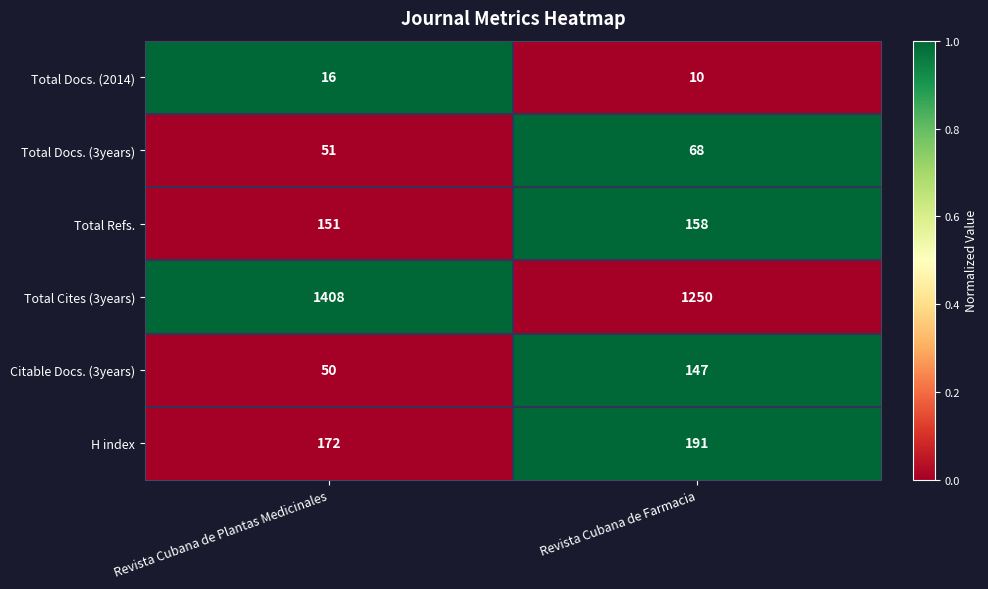

The H index series shows 70 at Revista Cubana de Farmacia. True or false?

False